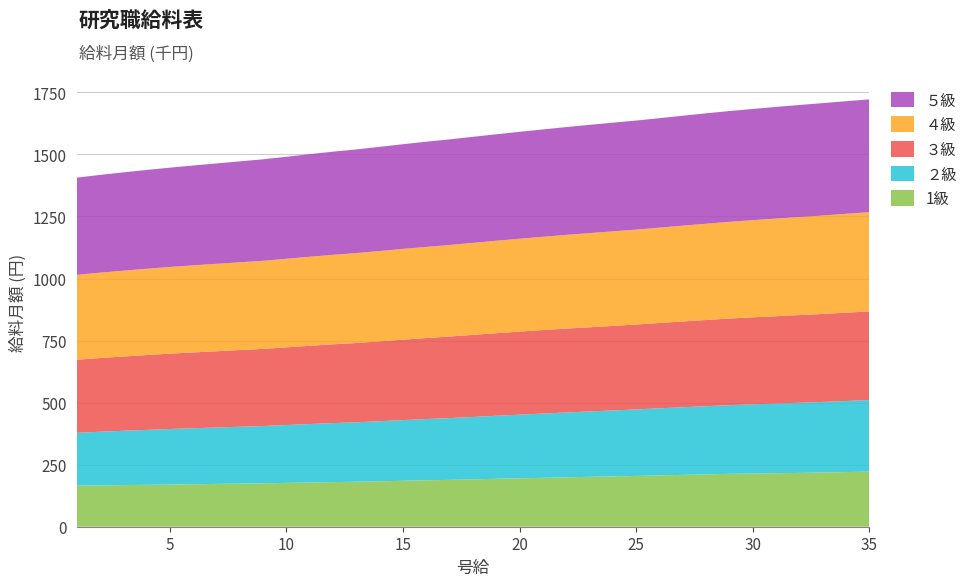

Reading left to right, what are all the values shown in this chart?

1級: 1=165400	2=166500	3=167700	4=168800	5=169900	6=171200	7=172500	8=173800	9=174800	10=176500	11=178100	12=179800	13=181200	14=183100	15=185000	16=187000	17=188700	18=190800	19=193000	20=195000	21=197000	22=199000	23=201000	24=202800	25=204600	26=206800	27=208900	28=211000	29=213100	30=214200	31=215500	32=216800	33=218500	34=220200	35=222000
２級: 1=213000	2=216100	3=218800	4=221300	5=223800	6=225500	7=227200	8=229100	9=231000	10=233200	11=235600	12=237600	13=239600	14=242000	15=244500	16=246800	17=249000	18=251400	19=254000	20=256500	21=258900	22=261200	23=263400	24=265600	25=267900	26=270200	27=272400	28=274500	29=276800	30=278900	31=280800	32=282600	33=284300	34=286300	35=288300
３級: 1=294500	2=296900	3=299200	4=301500	5=303600	6=305500	7=307300	8=309000	9=310700	10=313000	11=315200	12=317600	13=319400	14=321700	15=324100	16=326400	17=328600	18=330800	19=332700	20=334600	21=336600	22=338000	23=339200	24=340600	25=342200	26=343900	27=345700	28=347300	29=348900	30=350500	31=351900	32=353200	33=354400	34=355800	35=357100
４級: 1=341800	2=343900	3=345800	4=347500	5=349200	6=350700	7=352100	8=353300	9=354800	10=356700	11=358700	12=360400	13=362200	14=364000	15=365600	16=367100	17=368600	18=370500	19=372200	20=374100	21=375600	22=377500	23=379200	24=380900	25=382300	26=384000	27=385900	28=387800	29=389500	30=391300	31=393200	32=395000	33=396500	34=398300	35=399900
５級: 1=391600	2=393900	3=396000	4=398200	5=400100	6=402300	7=404500	8=406700	9=408900	10=411100	11=413400	12=415600	13=417600	14=419700	15=421800	16=423900	17=425500	18=427300	19=429100	20=430700	21=432400	22=434300	23=436200	24=437900	25=439300	26=441000	27=442900	28=444800	29=446400	30=448100	31=449800	32=451400	33=452800	34=453600	35=454400